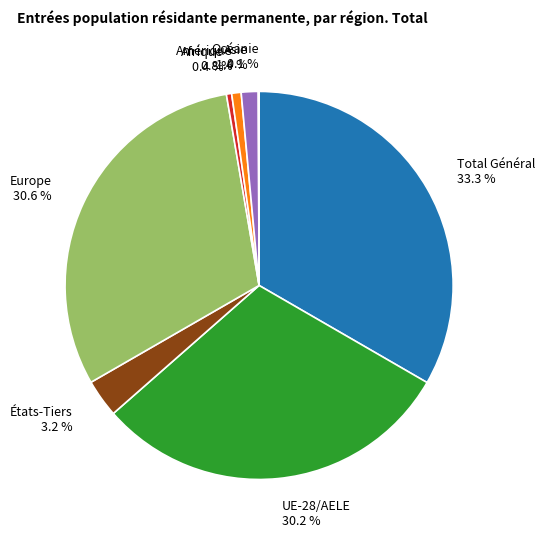

How much of the chart is everything except États-Tiers 3.2 %?

96.8%